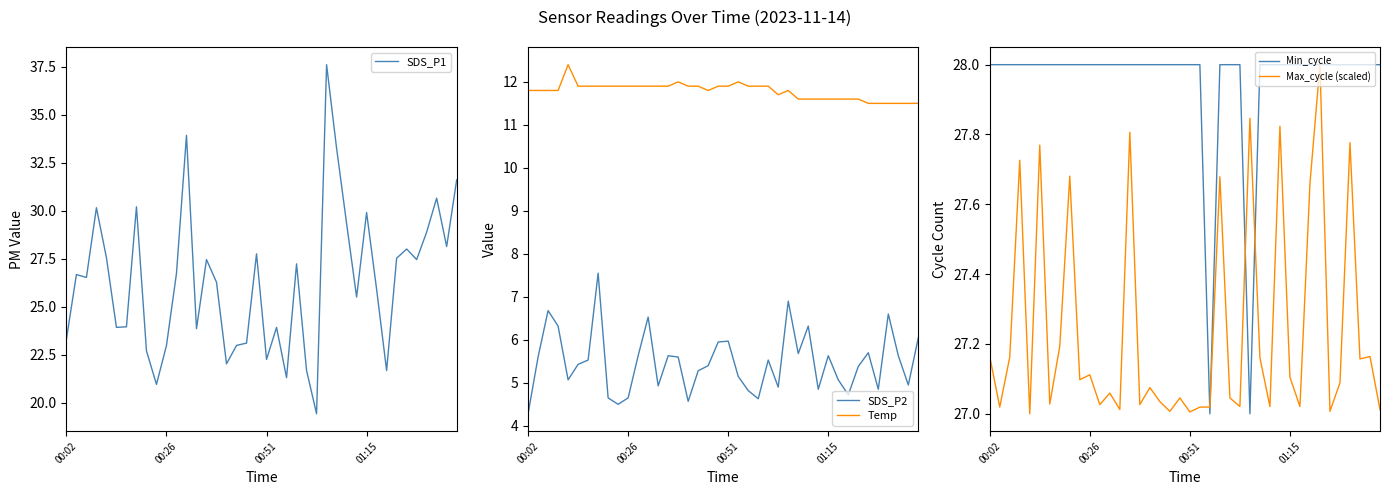

The value of Max_cycle (scaled) at 00:51 is 39.9. True or false?

False